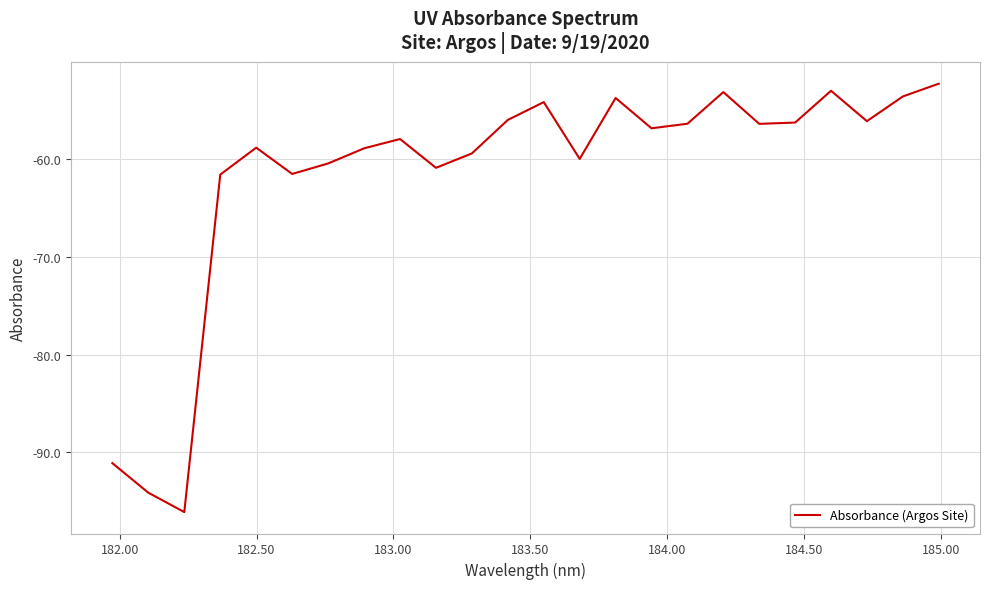

What is the greatest value displayed?

-52.3